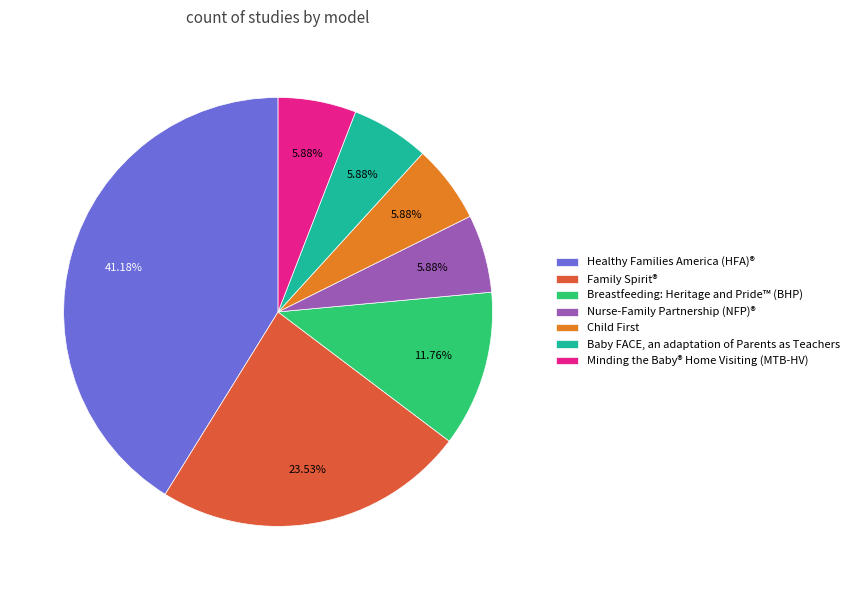

Which category has the biggest portion of the pie?

Healthy Families America (HFA)®